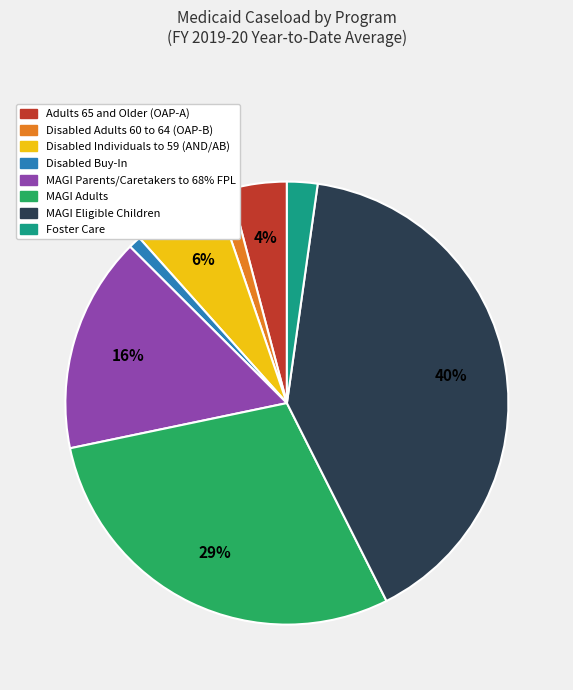

To the nearest percent, what percentage of the pie is Adults 65 and Older (OAP-A)?

4%